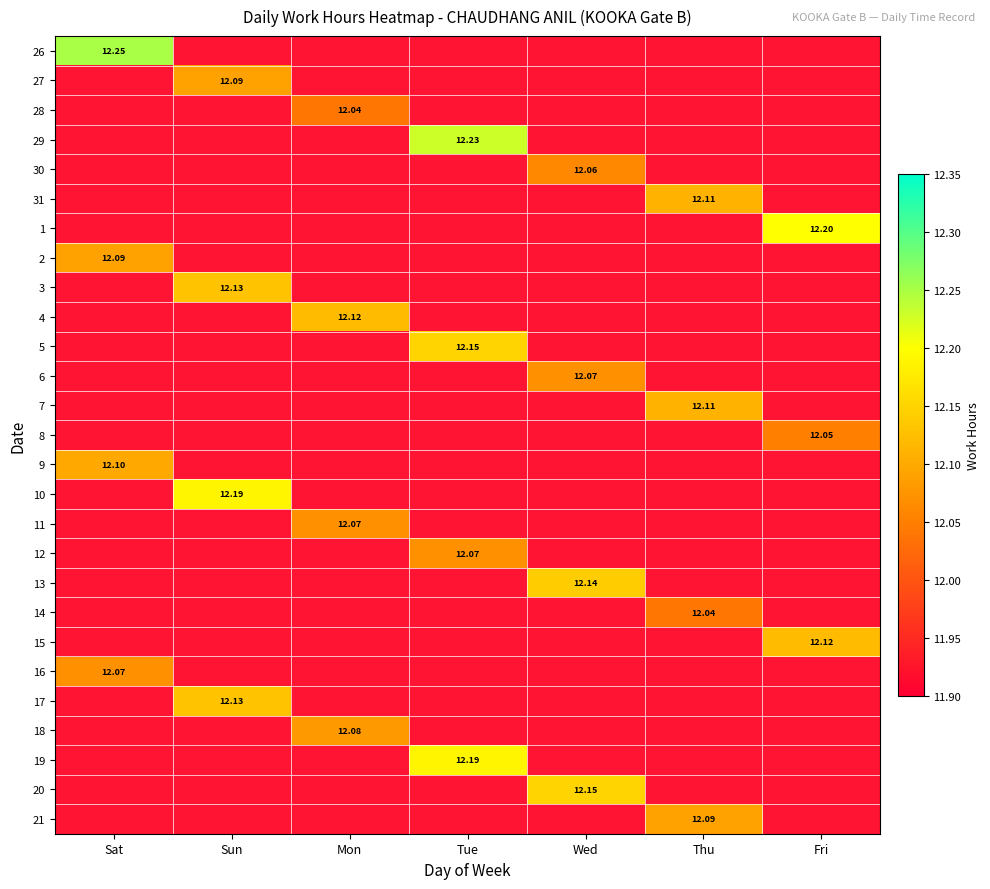

Which has a higher value, Sat or Sun?

Sun